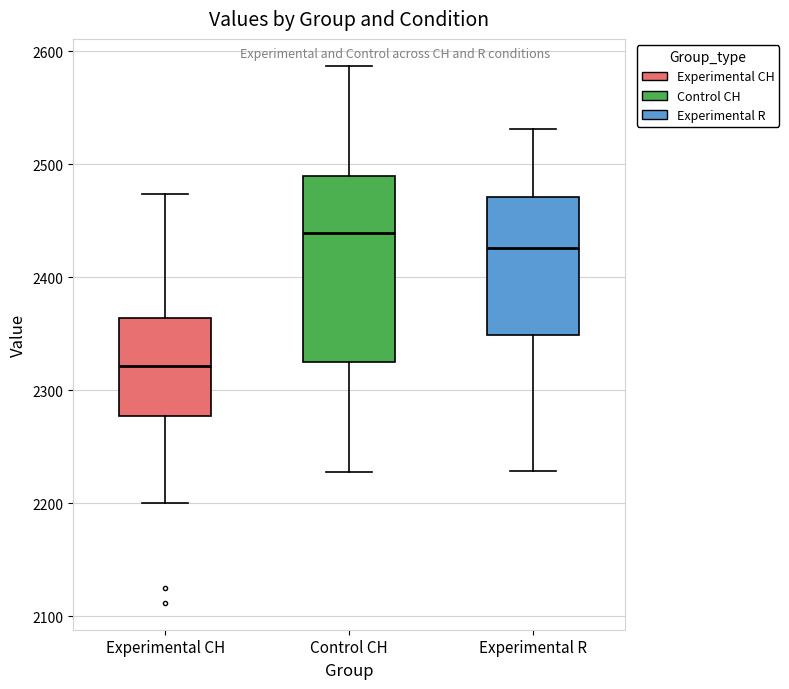

Reading left to right, read every box against the y-axis: the position of its median line, the range the box covers, and the ends of its whiskers. The values are not printed on the chart, so give them approximately, as read against the axis.

Experimental CH: median 2320, box 2280 to 2360, whiskers 2200 to 2470
Control CH: median 2440, box 2320 to 2490, whiskers 2230 to 2590
Experimental R: median 2430, box 2350 to 2470, whiskers 2230 to 2530